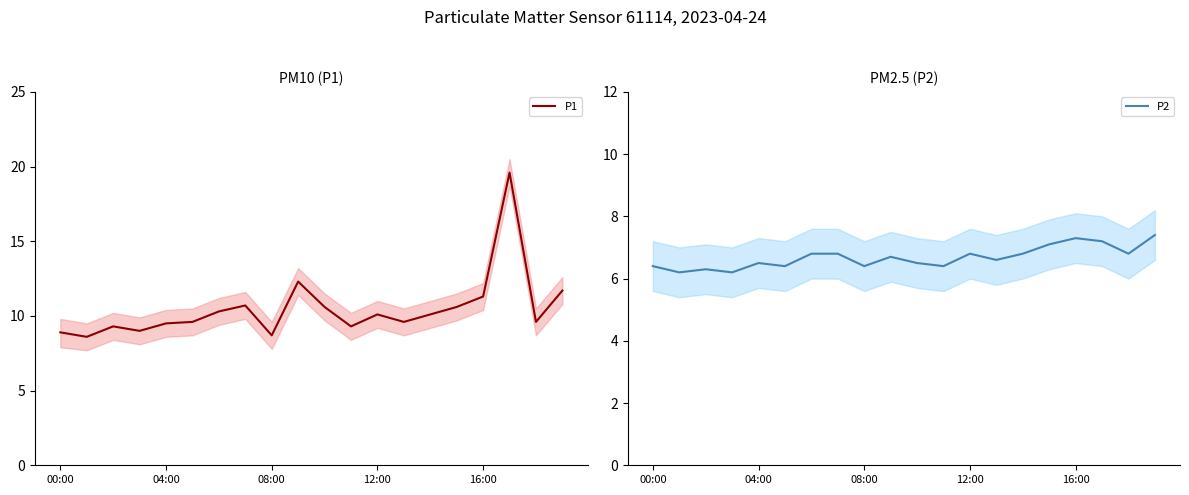

What is the value of the P2 point at the 10th from the left?

6.7